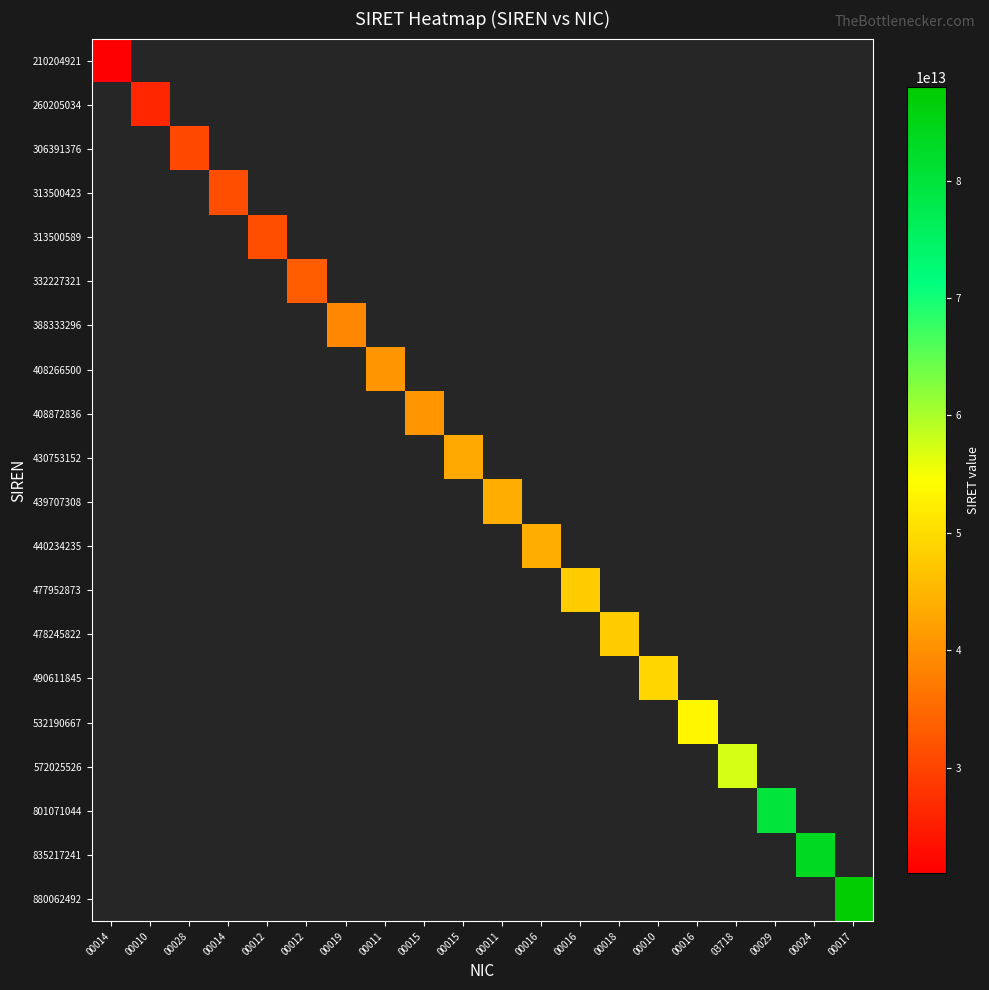

At how many categories does at least one series exceed 46978416154975?

8